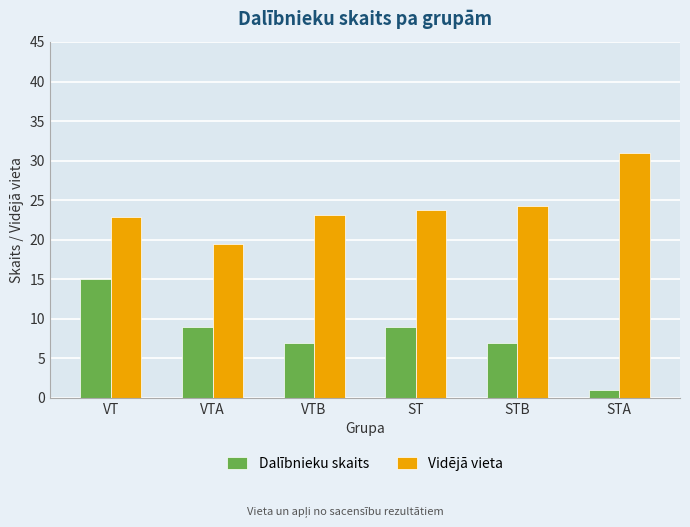

Reading left to right, list all the values displayed in this chart.

Dalībnieku skaits: VT=15.0	VTA=9.0	VTB=7.0	ST=9.0	STB=7.0	STA=1.0
Vidējā vieta: VT=22.9	VTA=19.4	VTB=23.1	ST=23.7	STB=24.3	STA=31.0